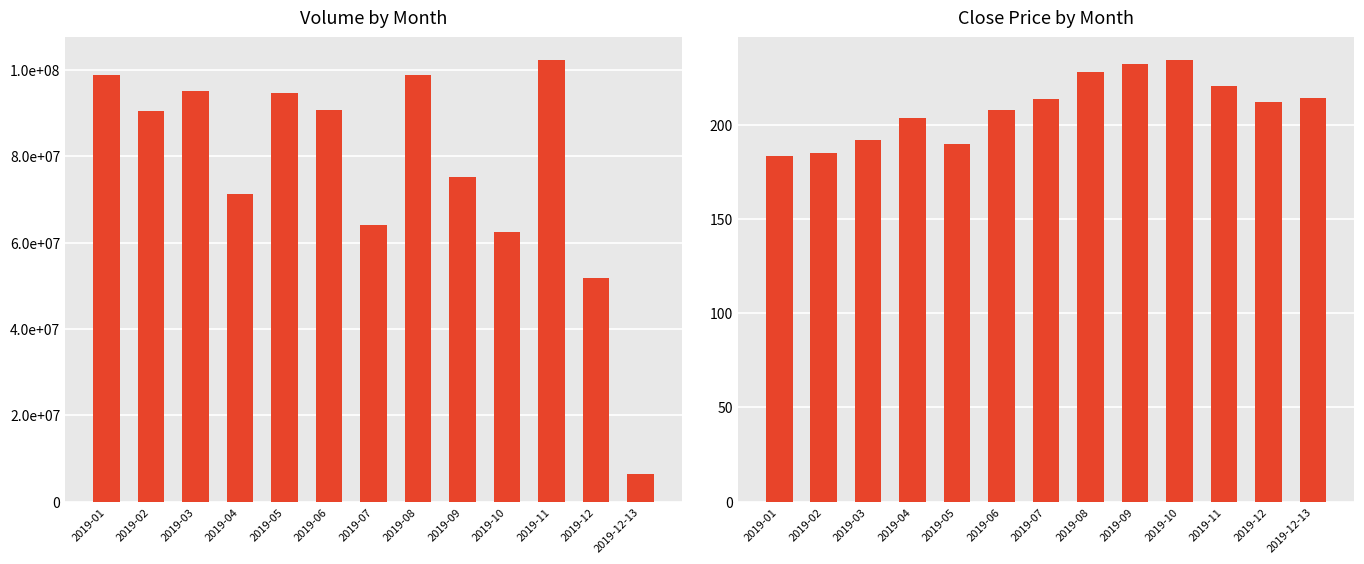

Is it true that Close equals 232.0 at 2019-09?

True